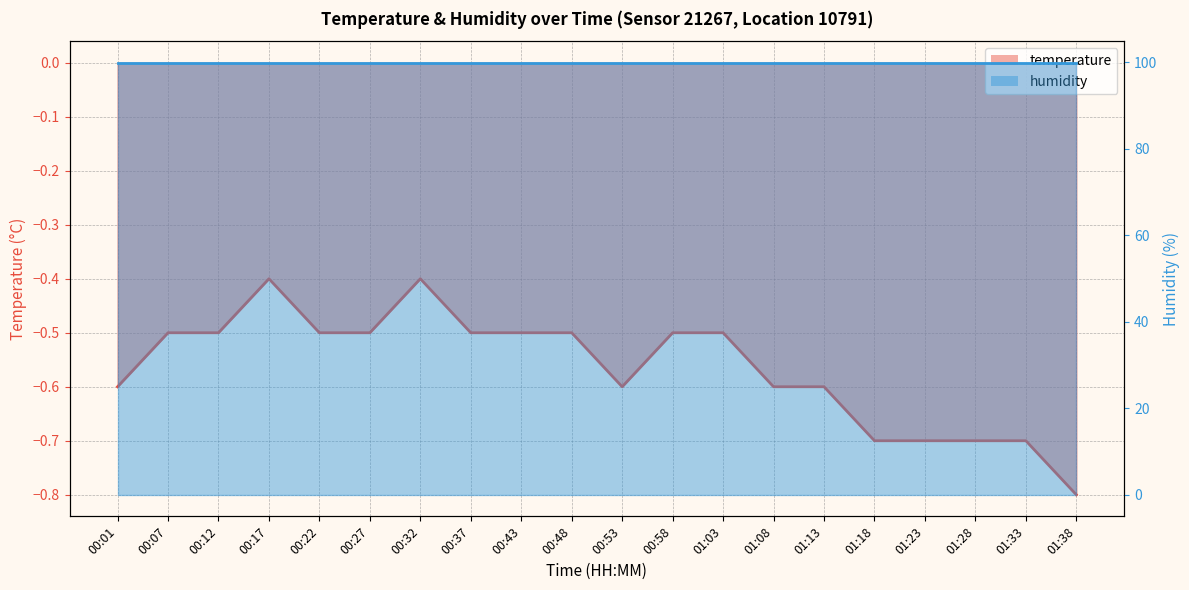

Which has a higher value, 00:32 or 00:37?

00:32